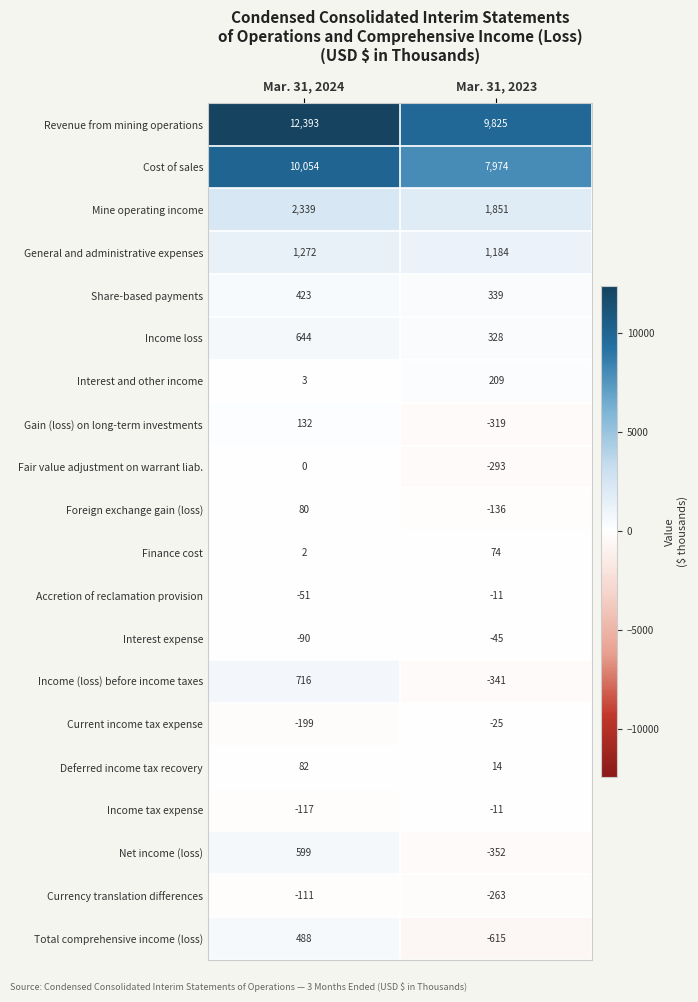

The value of Net income (loss) at Mar. 31, 2024 is 845. True or false?

False